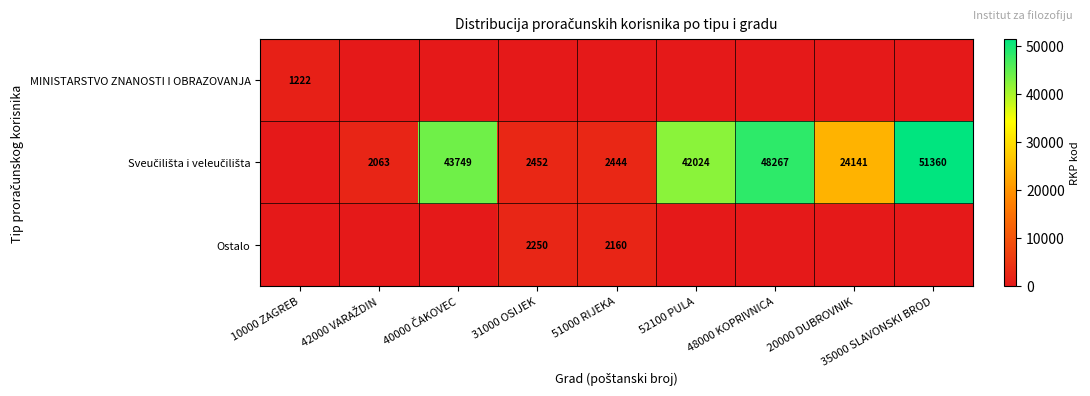

Which series changed the most between 10000 ZAGREB and 40000 ČAKOVEC?

Sveučilišta i veleučilišta